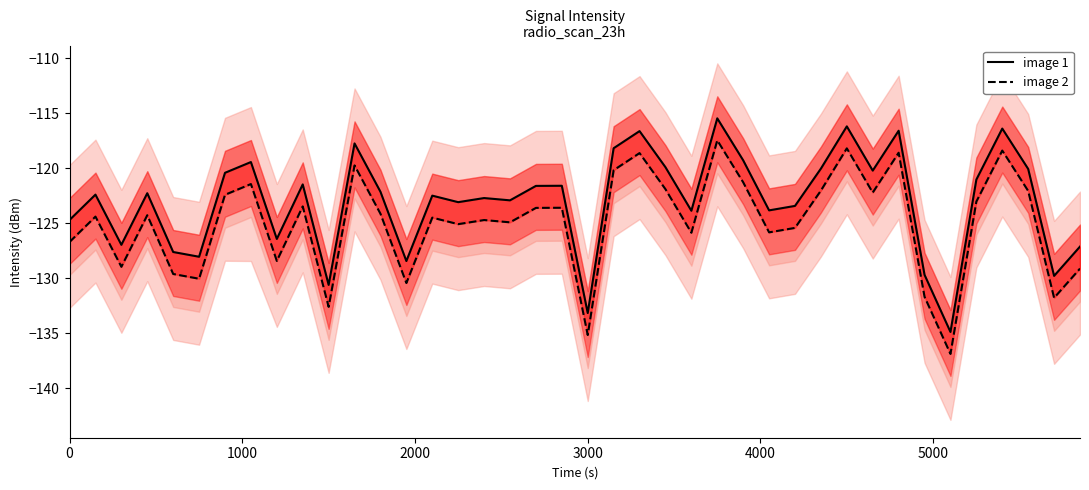

True or false: image 1 and image 2 cross at least once.

False